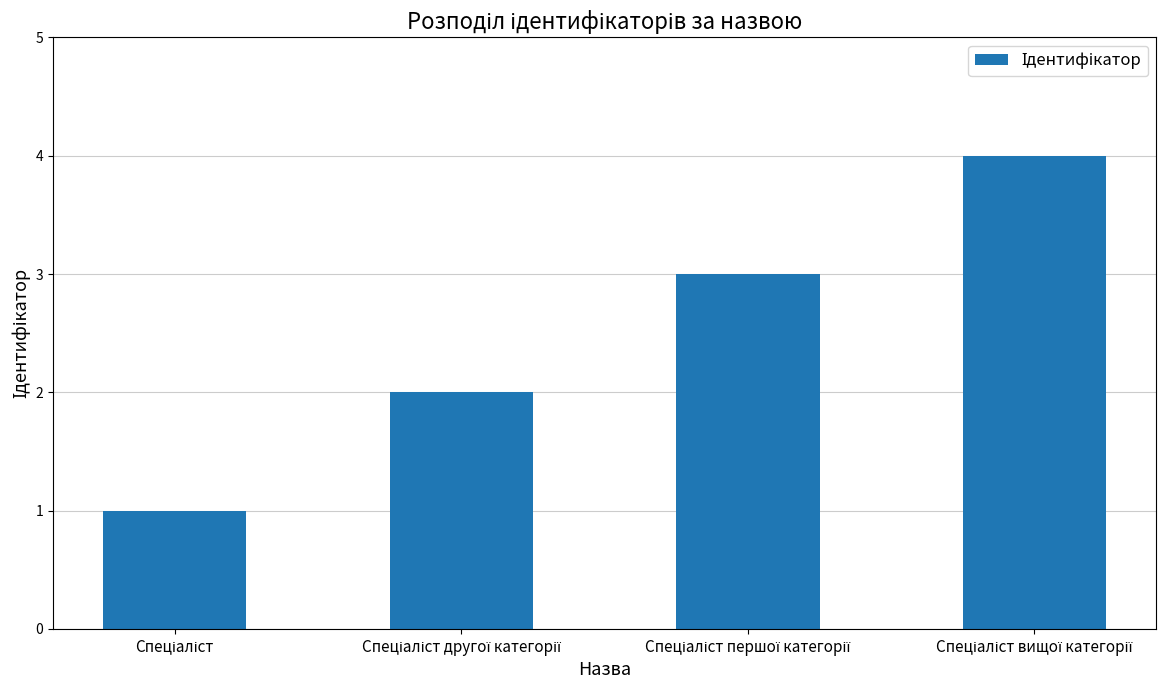

What is the sum of all values?

10